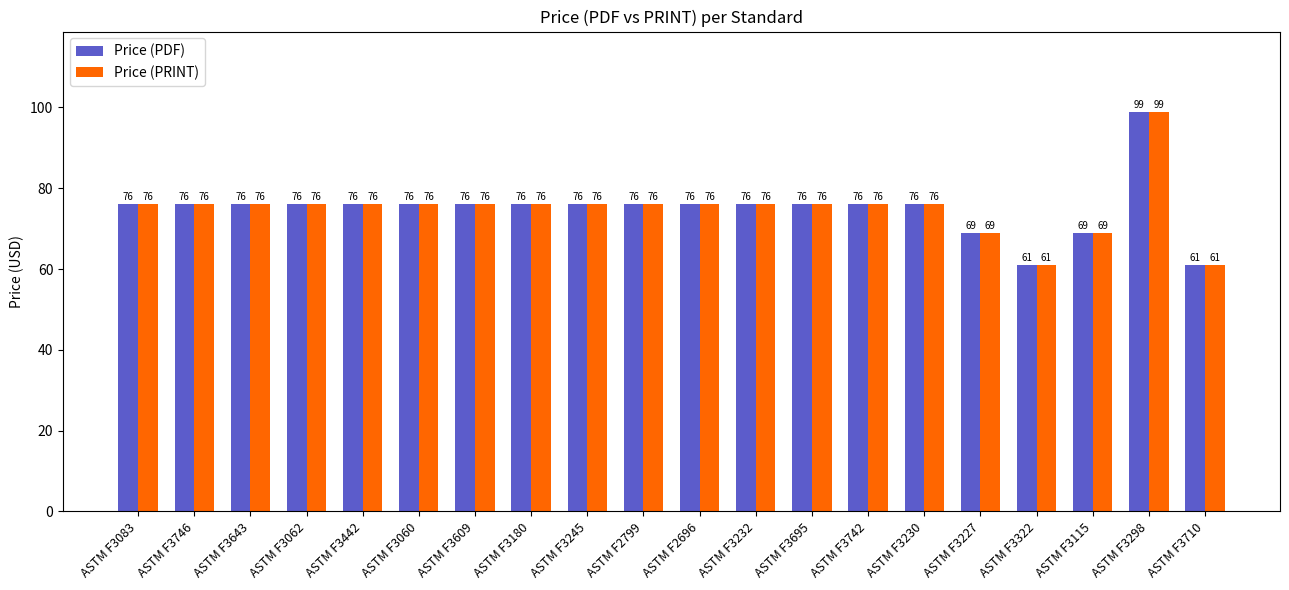

What is the lowest value of the Price (PDF) series?

61